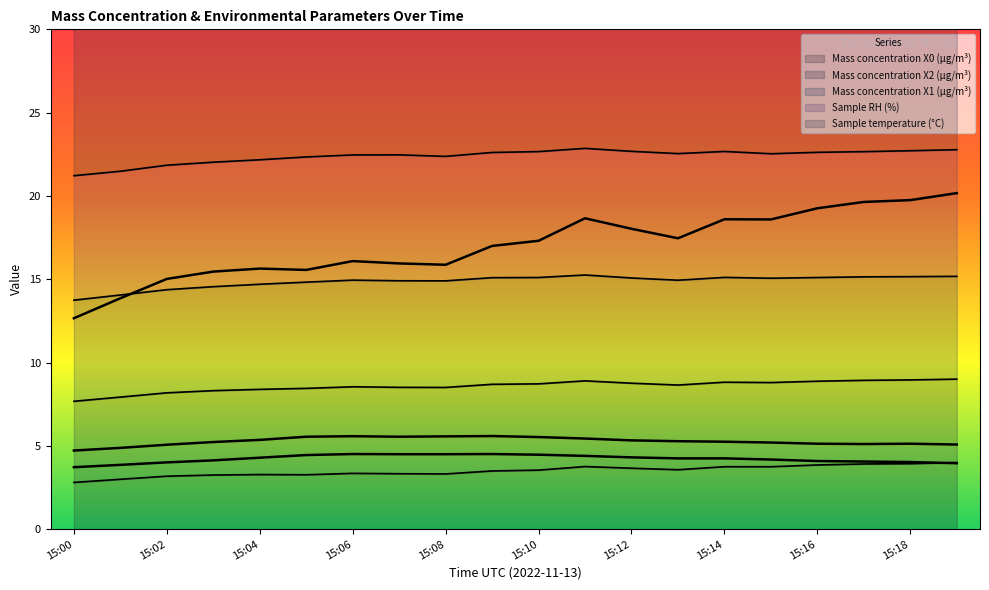

What is the difference between the maximum and minimum values in the Mass concentration X1 (μg/m³) series?

0.8